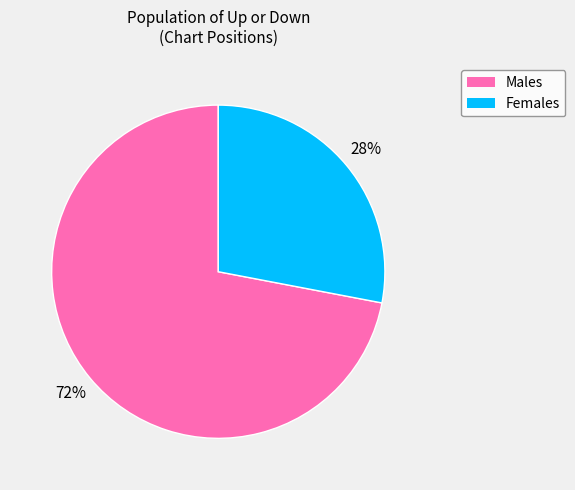

To the nearest percent, what is the difference between the largest and smallest slice percentages?

44%